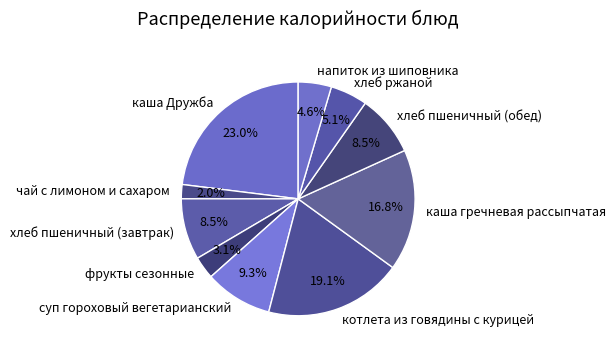

Does any single category account for the majority?

No